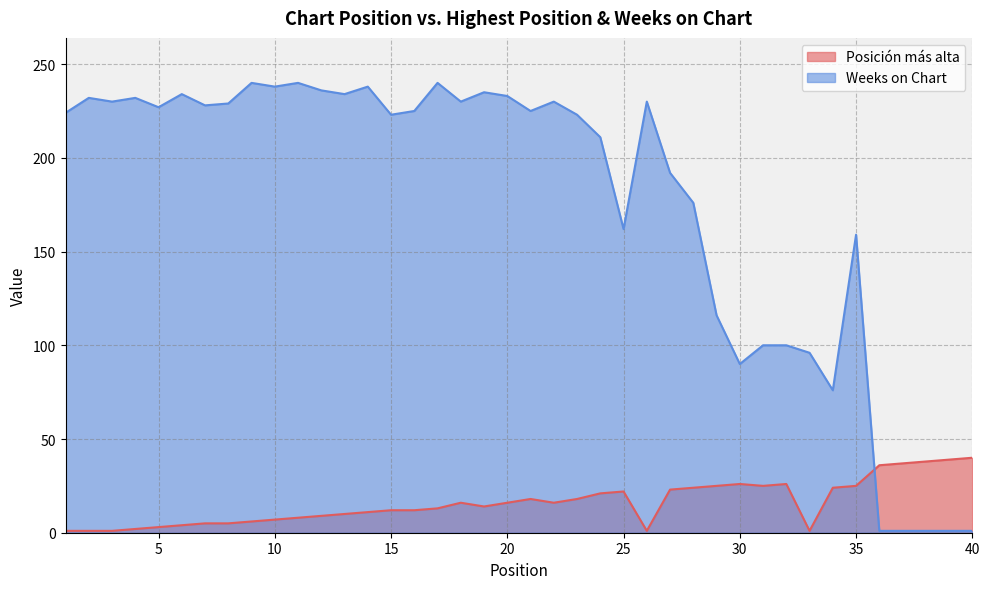

Reading right to left, extract all data points from this chart.

Posición más alta: 40	39	38	37	36	25	24	1	26	25	26	25	24	23	1	22	21	18	16	18	16	14	16	13	12	12	11	10	9	8	7	6	5	5	4	3	2	1	1	1
Weeks on Chart: 1	1	1	1	1	159	76	96	100	100	90	116	176	192	230	162	211	223	230	225	233	235	230	240	225	223	238	234	236	240	238	240	229	228	234	227	232	230	232	224